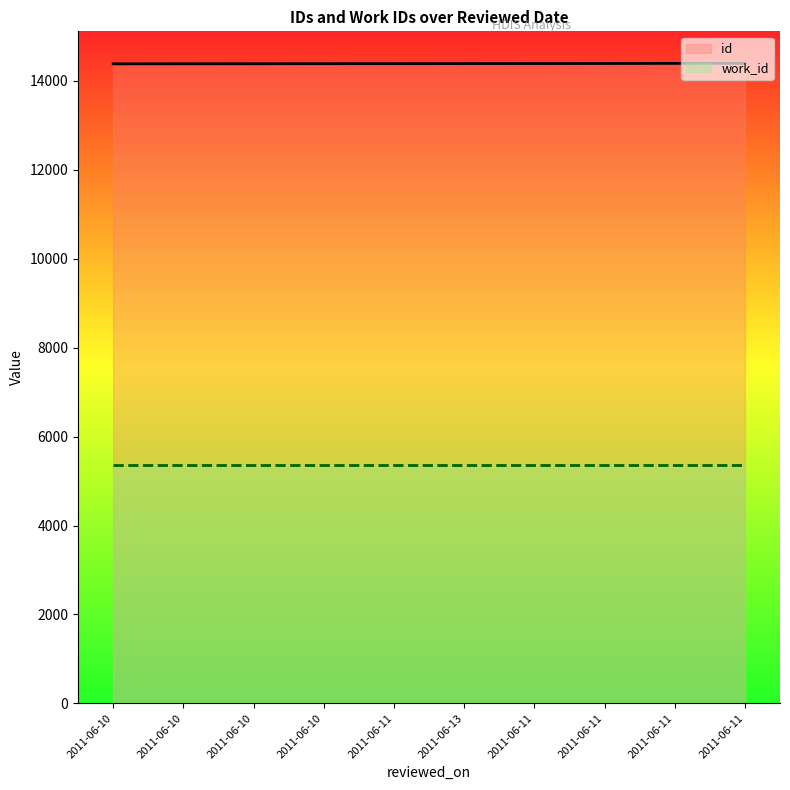

What is the value of the id point at the 3rd from the left?

14386